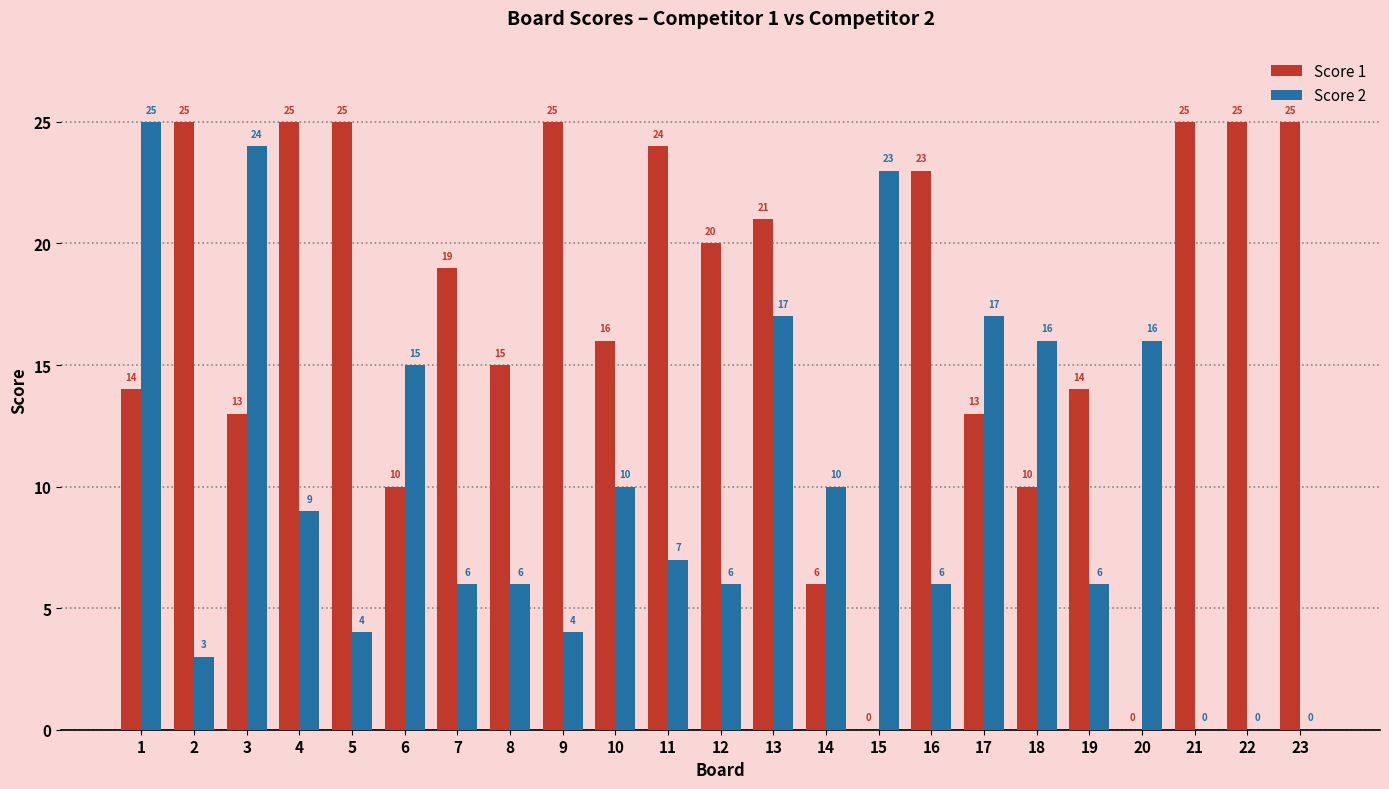

Between 4 and 8, which series saw the biggest shift?

Score 1